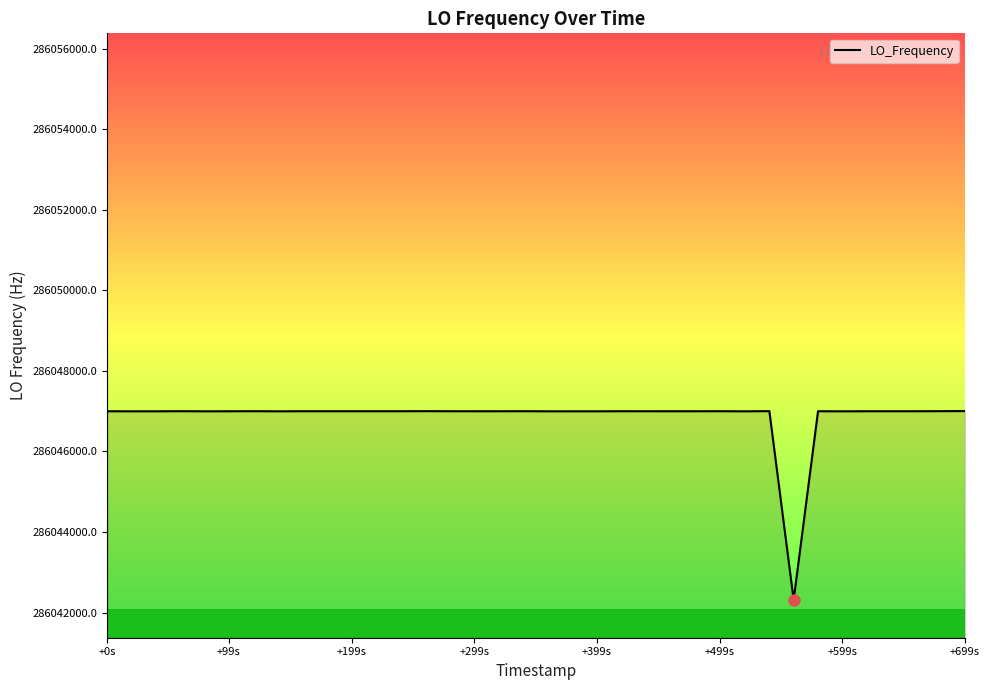

What is the difference between the maximum and minimum values?

4688.5